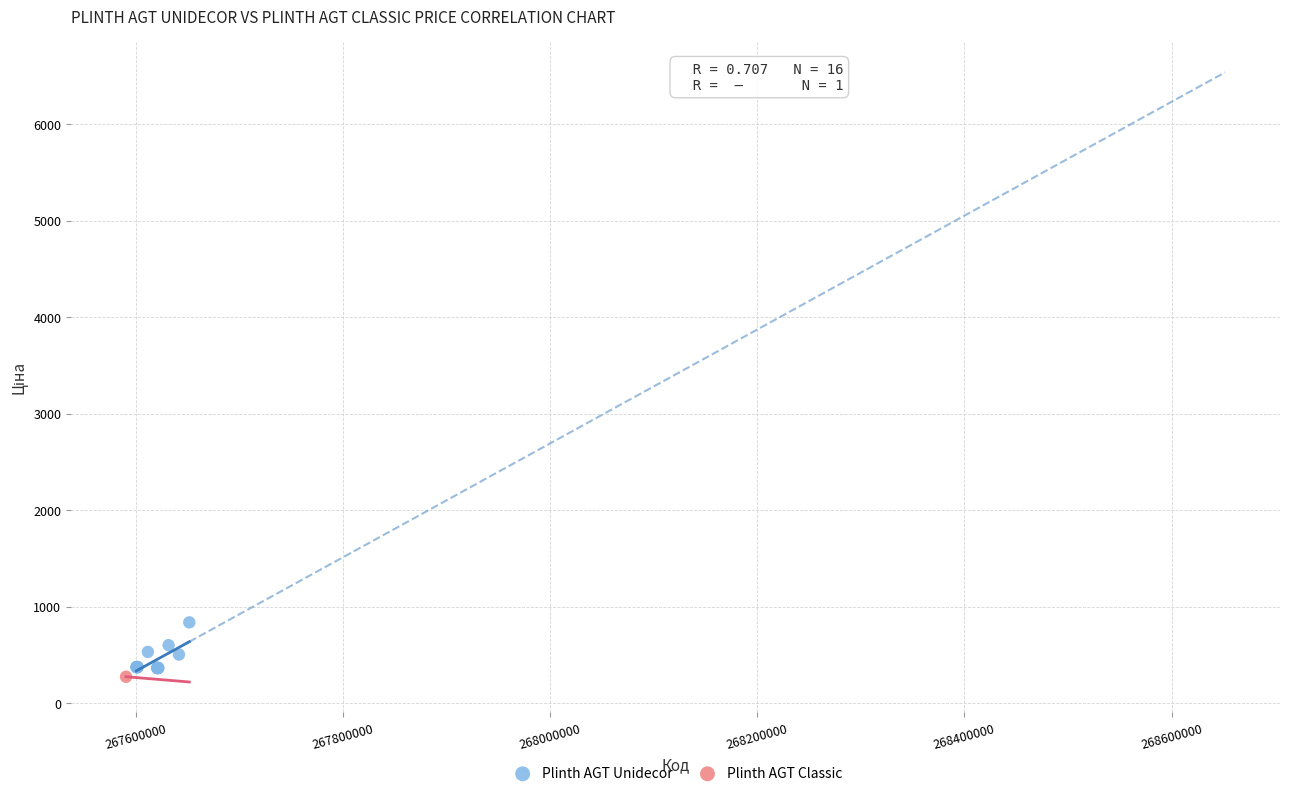

What are all the series names shown in the legend?

Plinth AGT Unidecor, Plinth AGT Classic